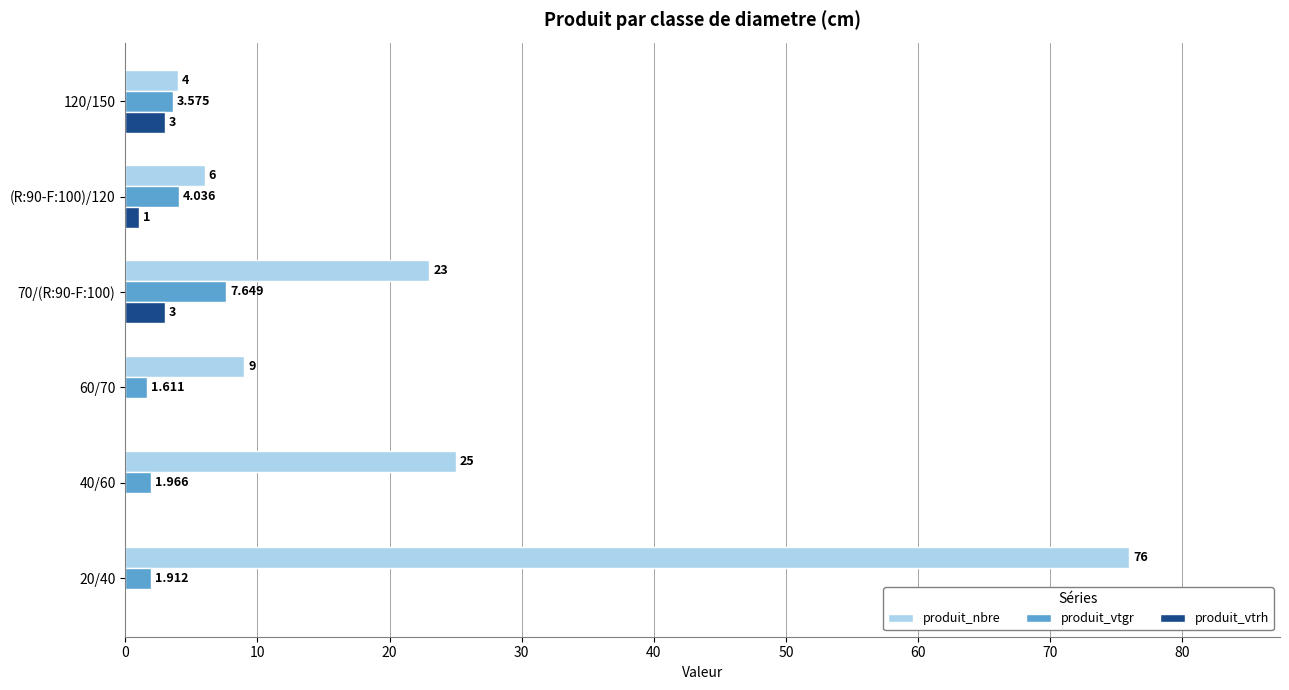

Where is produit_vtgr nearest to the value 4?

(R:90-F:100)/120